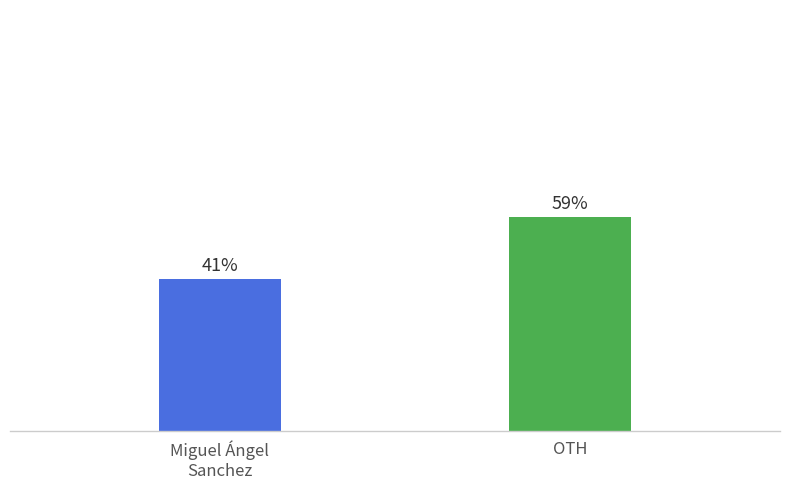

Is it true that the value at Miguel Ángel Sanchez is 22?

False